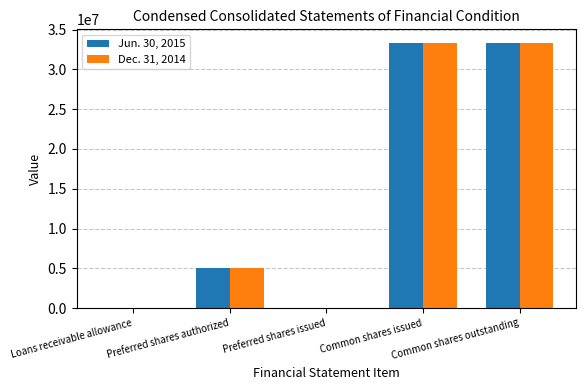

List the series in order of their overall mean, highest first.

Jun. 30, 2015, Dec. 31, 2014